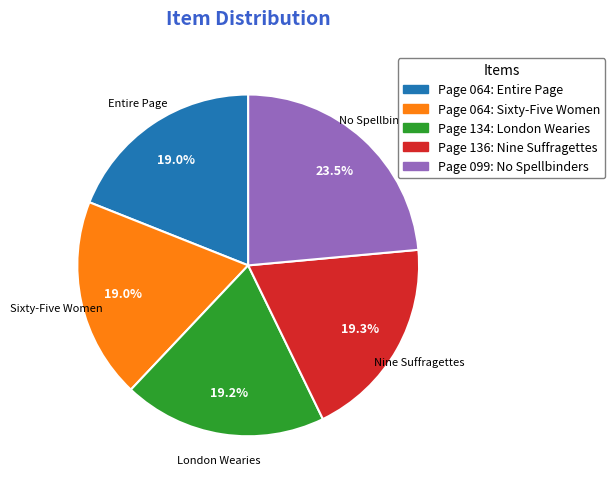

Which slice is the largest?

Page 099: No Spellbinders